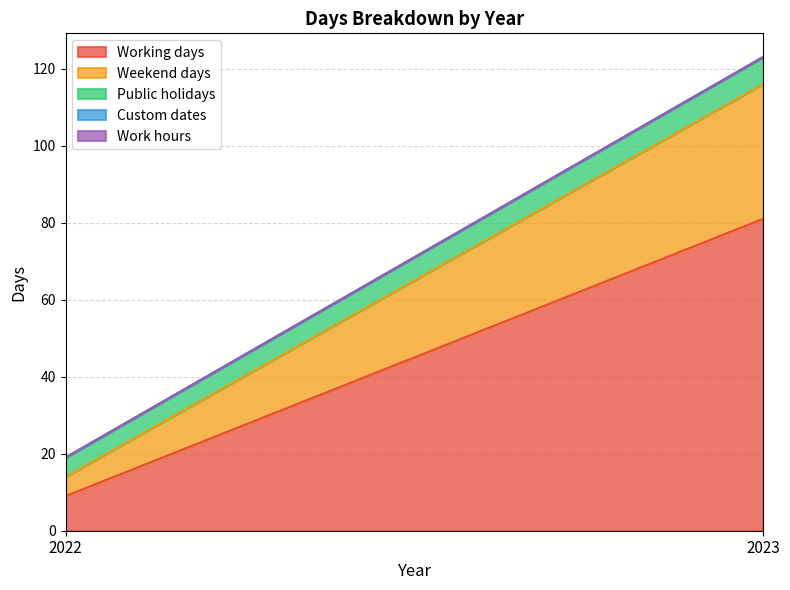

The value of Public holidays at 2022 is 9. True or false?

False